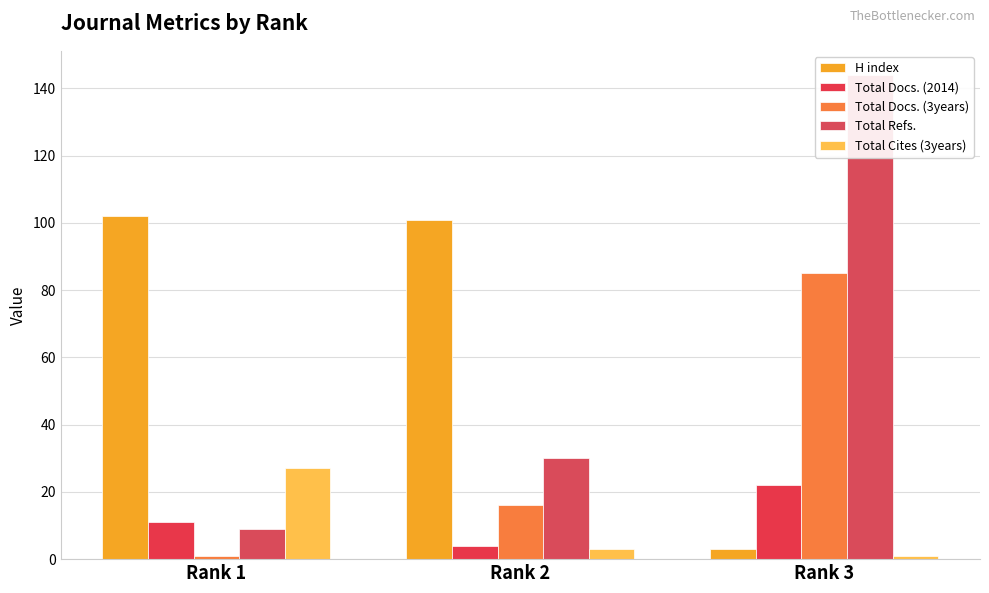

At Rank 1, list the series in order from largest to smallest.

H index, Total Cites (3years), Total Docs. (2014), Total Refs., Total Docs. (3years)